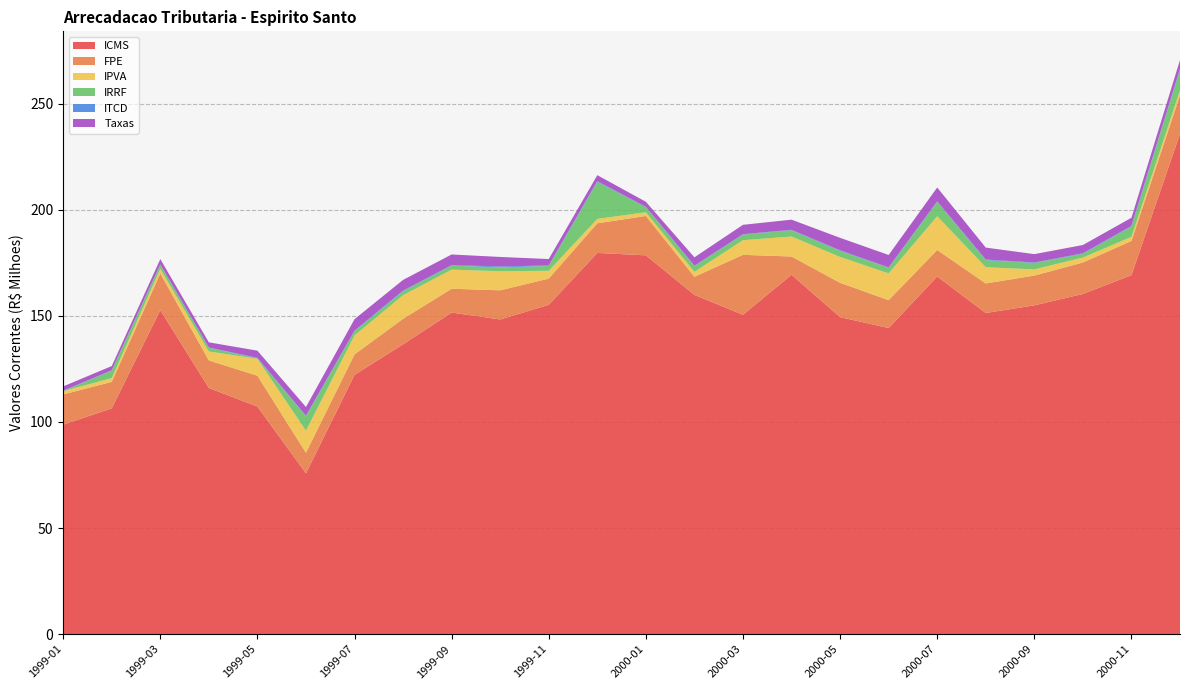

Reading right to left, what are all the values shown in this chart?

ICMS: 235773699.0	169194623.7	160313195.0	154952816.2	151360765.4	168553917.0	144272695.3	149403305.3	169362090.2	150533591.1	159890787.4	178522046.6	179658118.5	155207399.4	148300165.4	151551790.5	136585012.6	122192506.0	75766817.3	107266720.3	116013058.9	152710455.5	106417933.0	98713662.4
FPE: 18167870.4	16098271.4	14831877.2	14027936.4	13912015.8	12477673.3	13115272.0	16169088.8	8604912.0	28238308.1	8537600.2	18556052.5	13970625.8	12348108.8	13741594.4	11229642.1	12034392.3	9648339.9	9700564.2	14521036.4	12990681.9	17304047.7	12449332.3	14268927.3
IPVA: 2318094.6	1948626.4	2326544.9	2923232.1	7643015.6	15925682.1	12623229.1	12184677.6	9420838.0	6887480.3	2314607.9	1731338.9	2082554.7	3679967.9	8982879.6	9001303.9	11130704.4	8939323.2	10422322.4	7955830.1	4214045.0	2150073.9	1783897.4	1519815.4
IRRF: 9689334.6	4831171.6	1744861.0	3000988.7	3323958.4	6754571.3	2592404.8	2850331.7	2953225.9	2609318.3	2694192.2	2421687.1	17419098.2	2274007.9	1812879.4	1899394.0	1847073.1	2007186.4	6850024.0	237239.1	1699457.3	1837278.6	3549066.5	61871.4
ITCD: 458943.3	316334.7	274456.4	231800.0	307626.8	248771.8	253613.5	262924.8	209070.8	216566.6	200137.4	149273.2	370428.4	229570.1	459570.8	201232.2	317467.8	228805.8	210949.0	247500.4	158030.4	221143.6	127799.7	168625.4
Taxas: 4156819.3	3842103.4	3902443.0	3958399.0	5624927.1	6539556.2	5834553.3	5897401.5	4784857.2	4421626.0	3952085.8	2376349.9	2801753.8	3040180.1	4464331.7	5047355.9	5036598.2	5418160.9	4084204.8	3362196.5	2439480.5	2523538.1	2015459.8	2017966.8